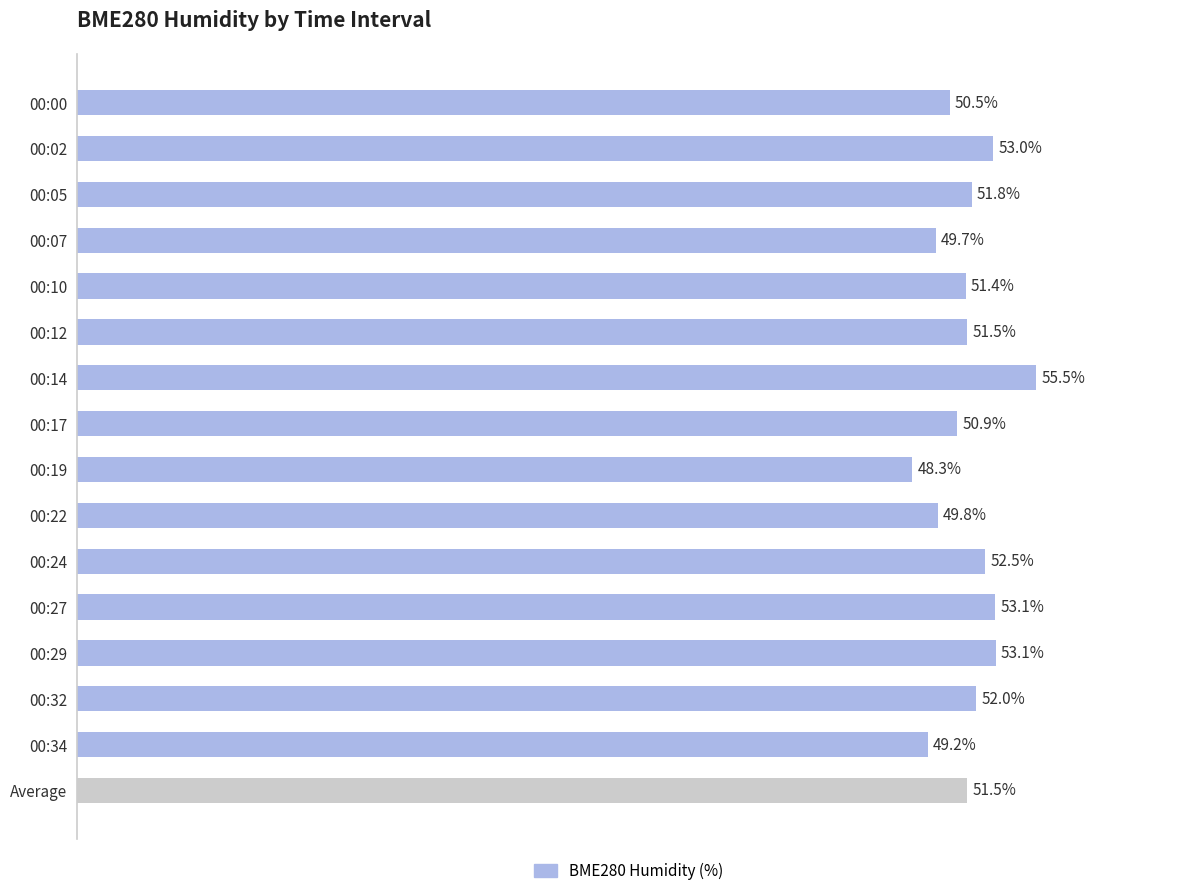

What is the label of the 6th bar from the bottom?

00:24